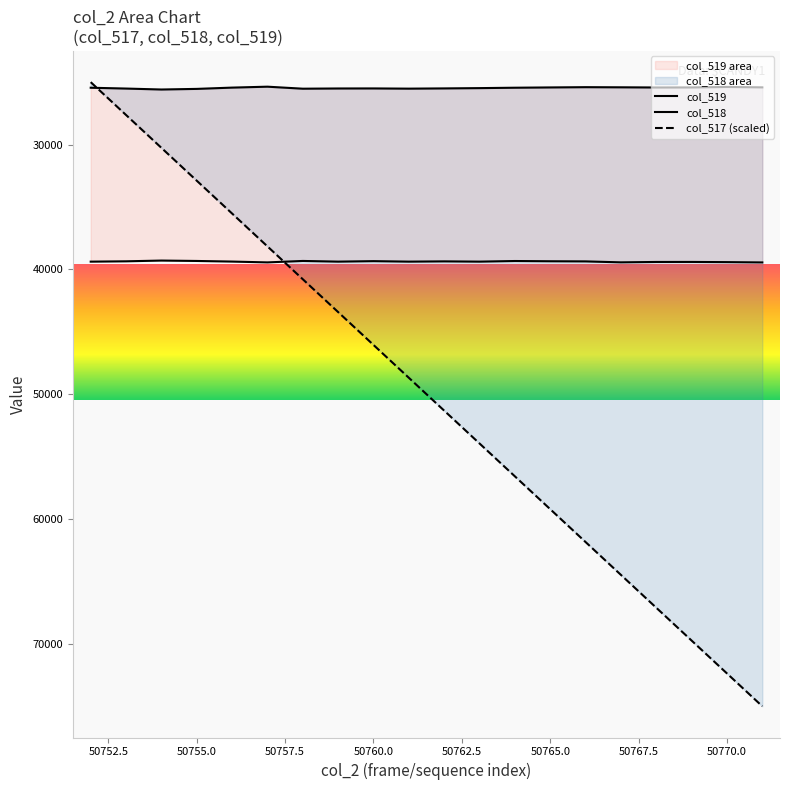

Which label corresponds to the smallest value in the chart?

50752